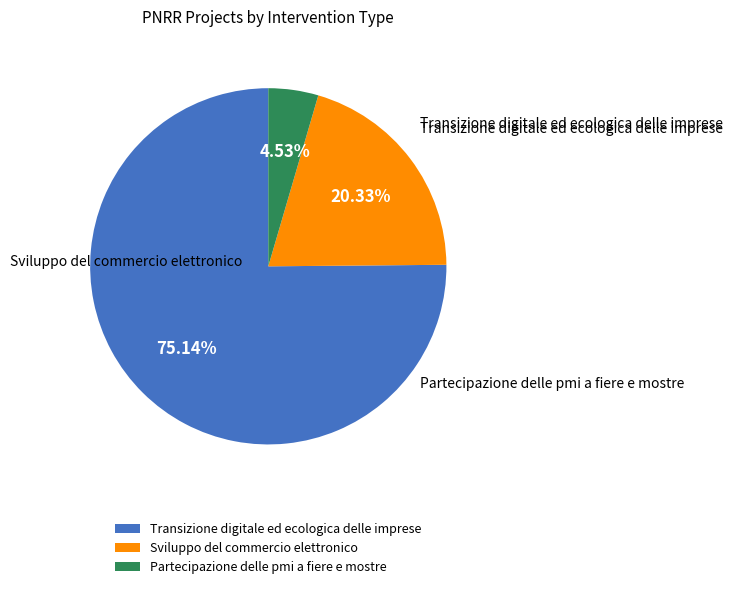

How much of the chart is everything except Sviluppo del commercio elettronico?

79.7%